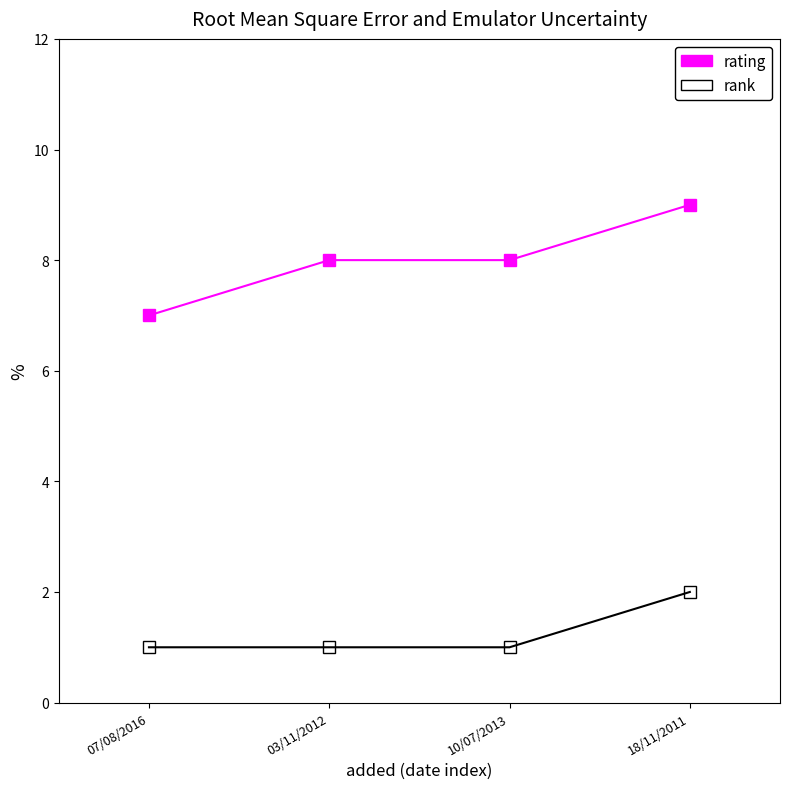

What is the label of the 3rd point from the left?

10/07/2013